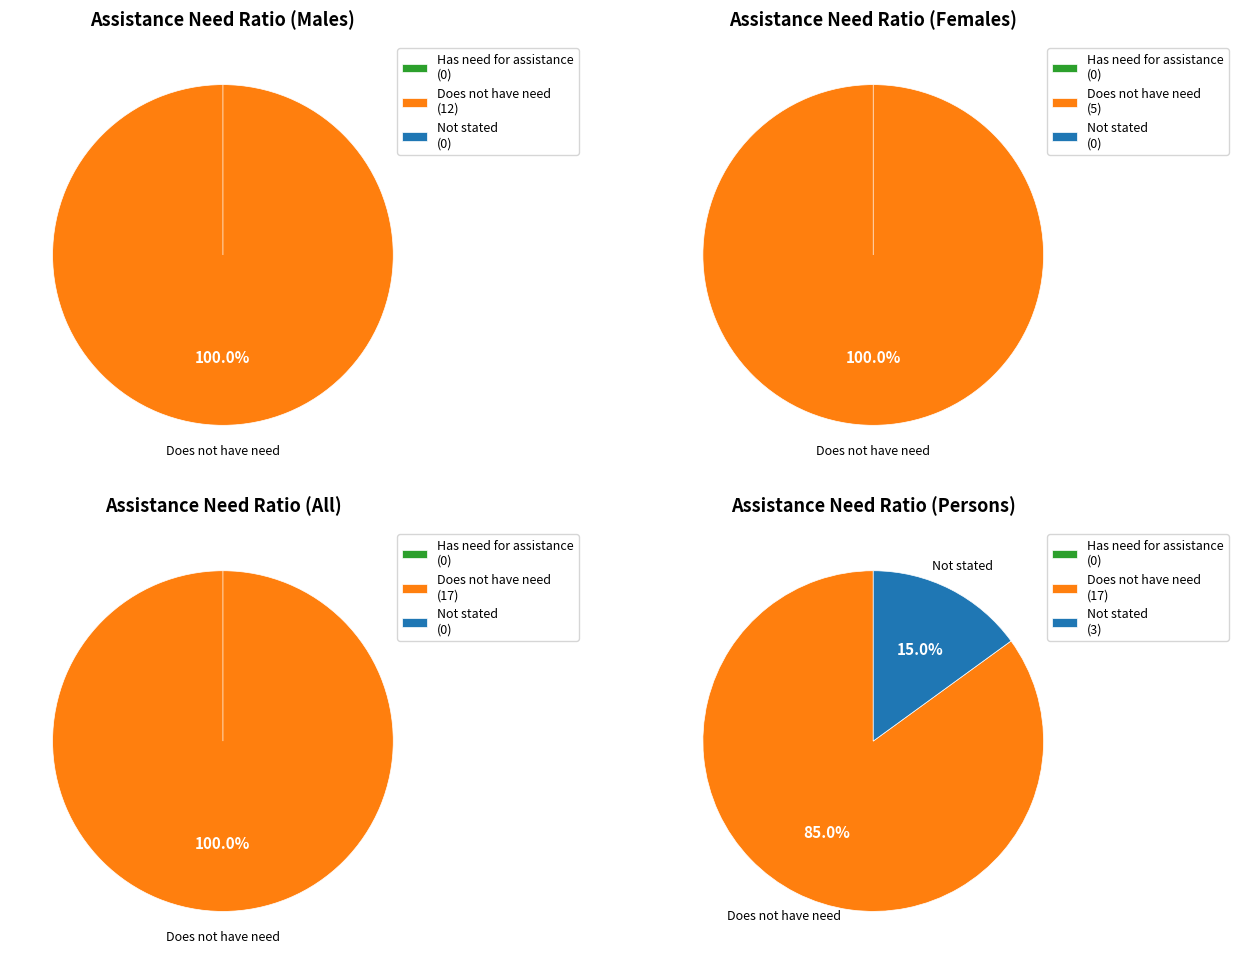

Between 4 and 7, which series saw the biggest shift?

Does not have need for assistance